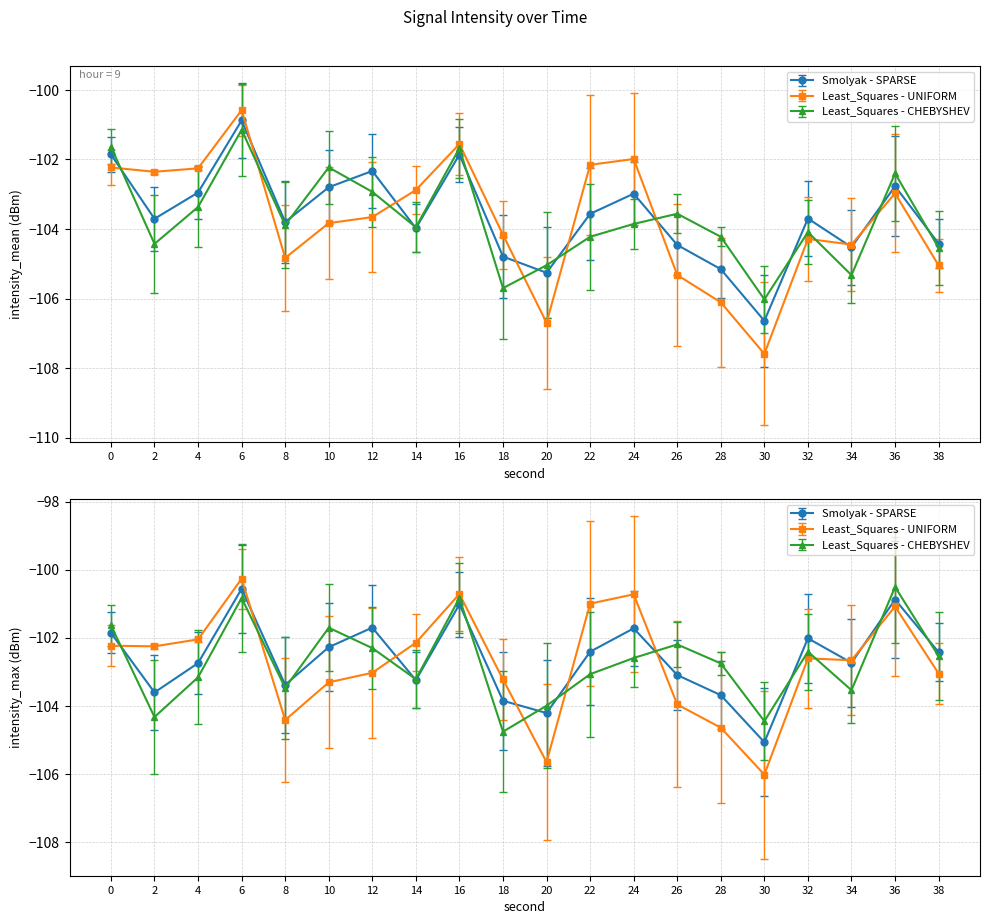

How many data points in second are above 20?

9